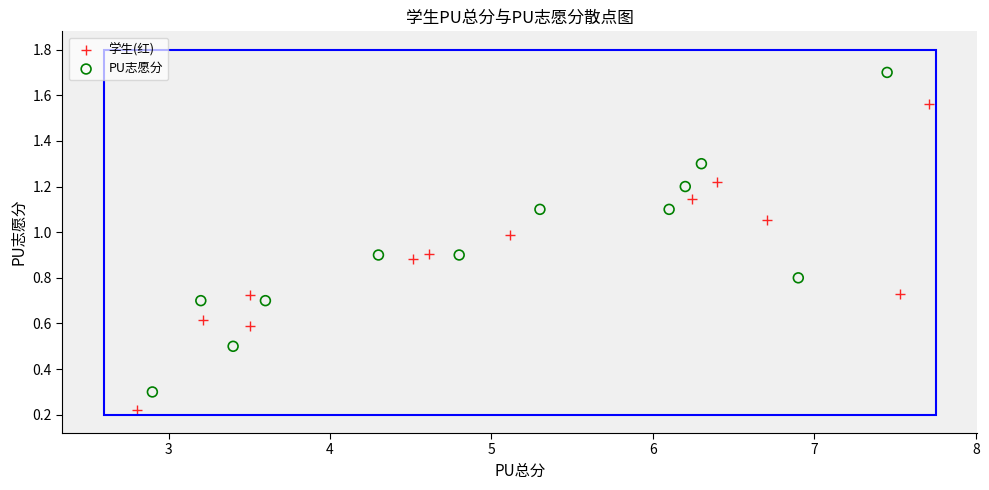

Which series has the largest Y range (max minus min)?

PU志愿分